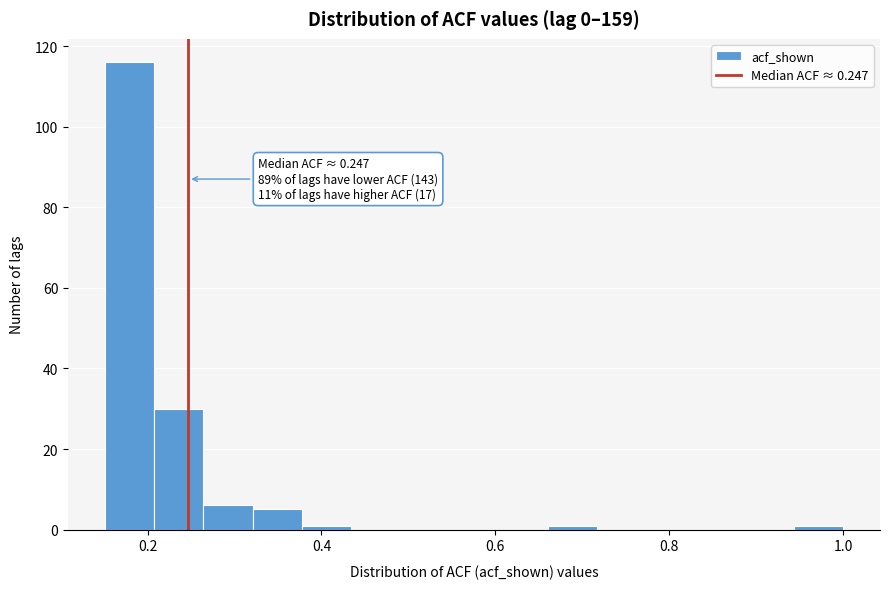

Read against the x-axis, roughly where is the centre of the tallest bar?

0.18